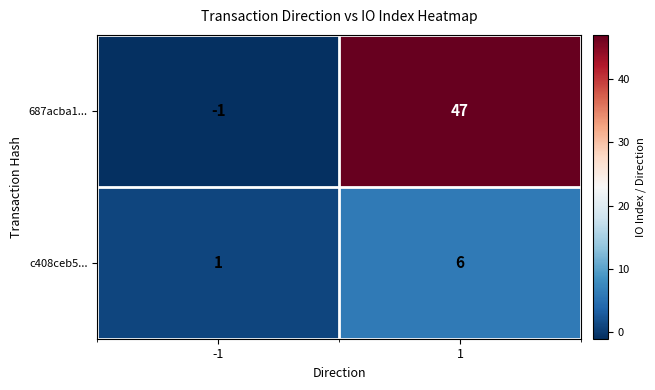

Which series has the widest spread of values?

687acba1...